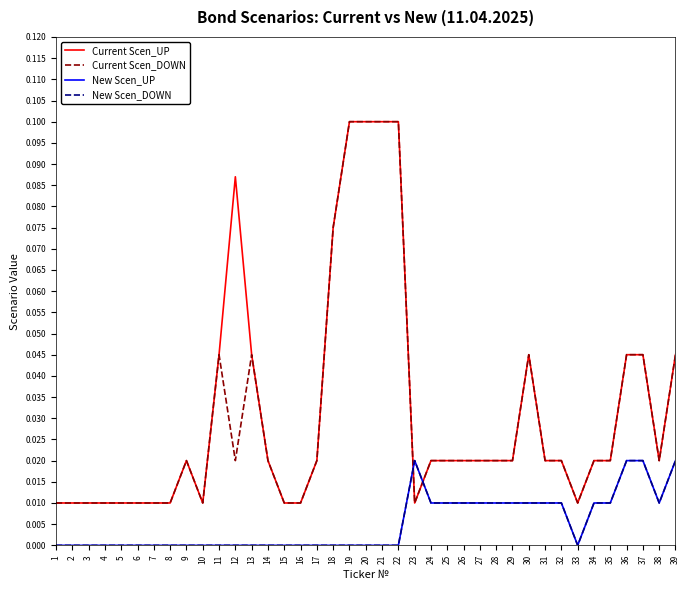

Is the value of Current Scen_DOWN at 21 greater than the value of New Scen_DOWN at 25?

Yes